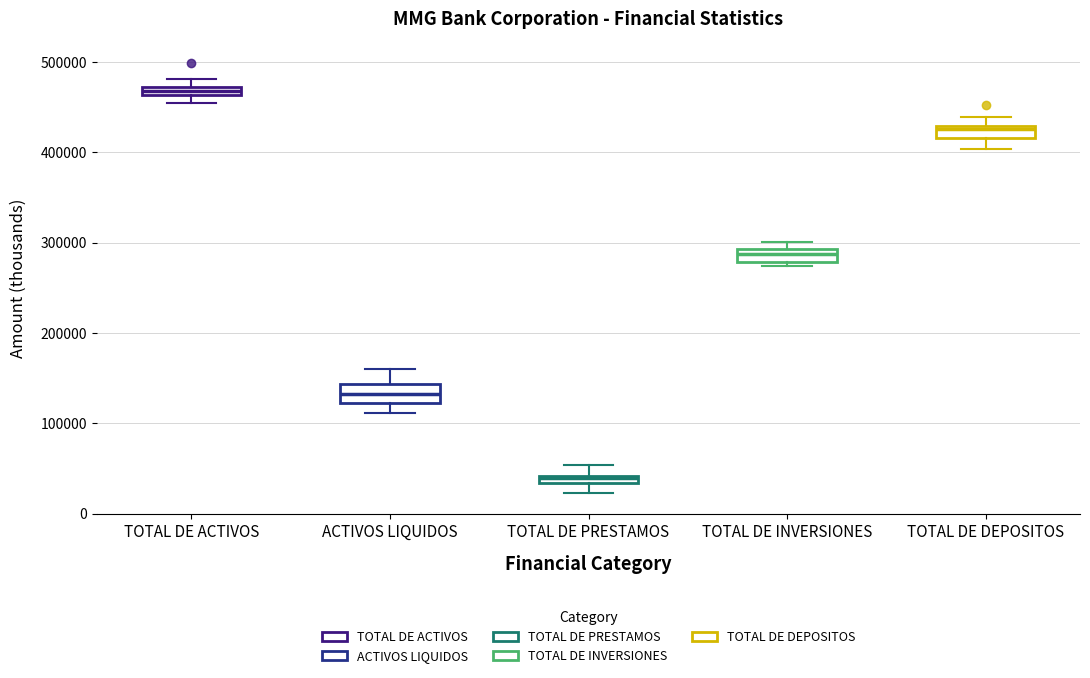

Which box's median line is the lowest?

TOTAL DE PRESTAMOS